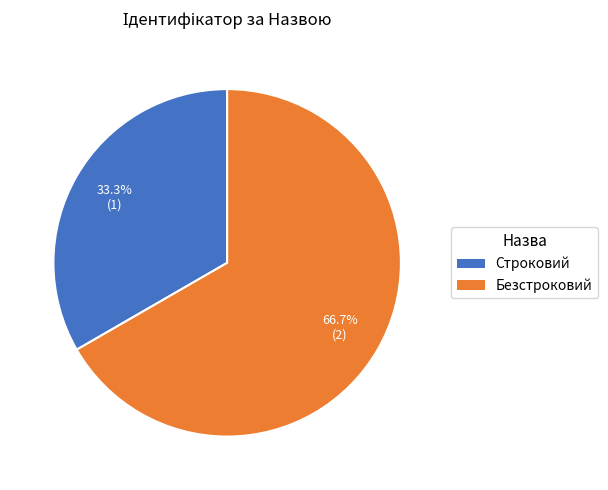

Which category has the biggest portion of the pie?

Безстроковий